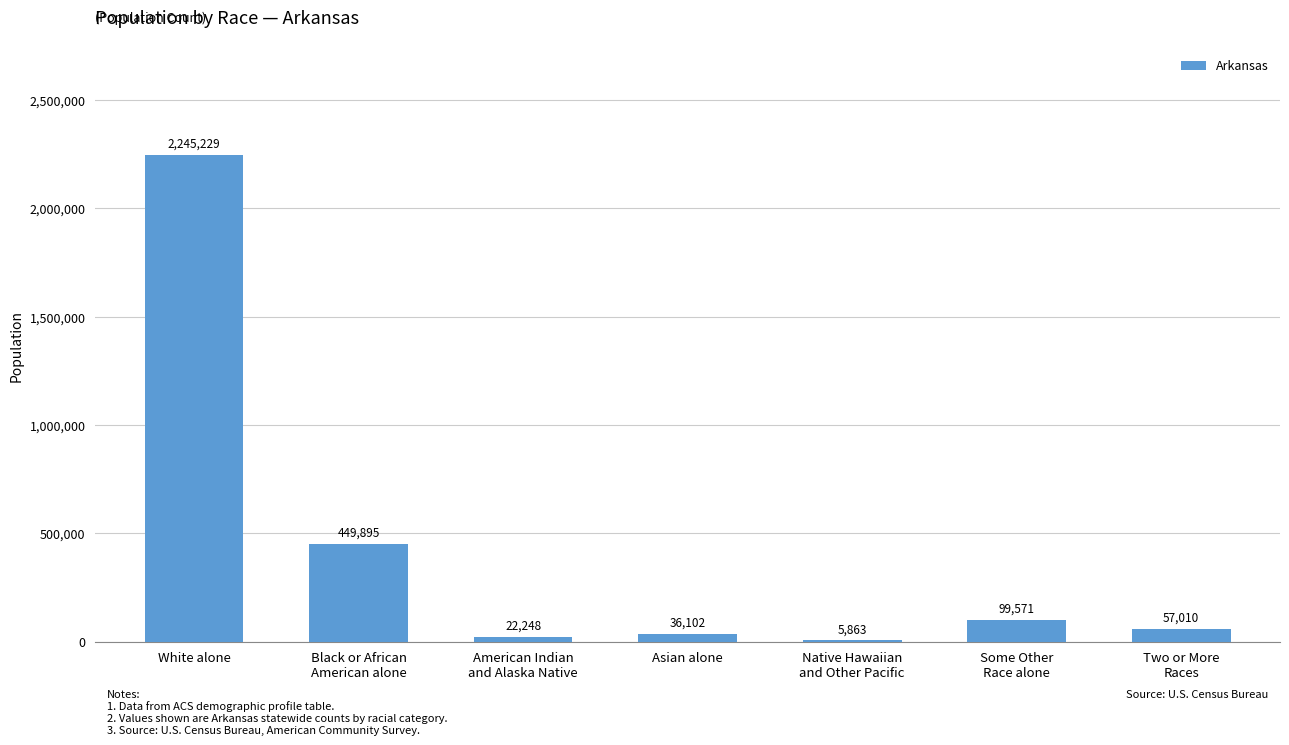

Count the number of categories in the chart.

7